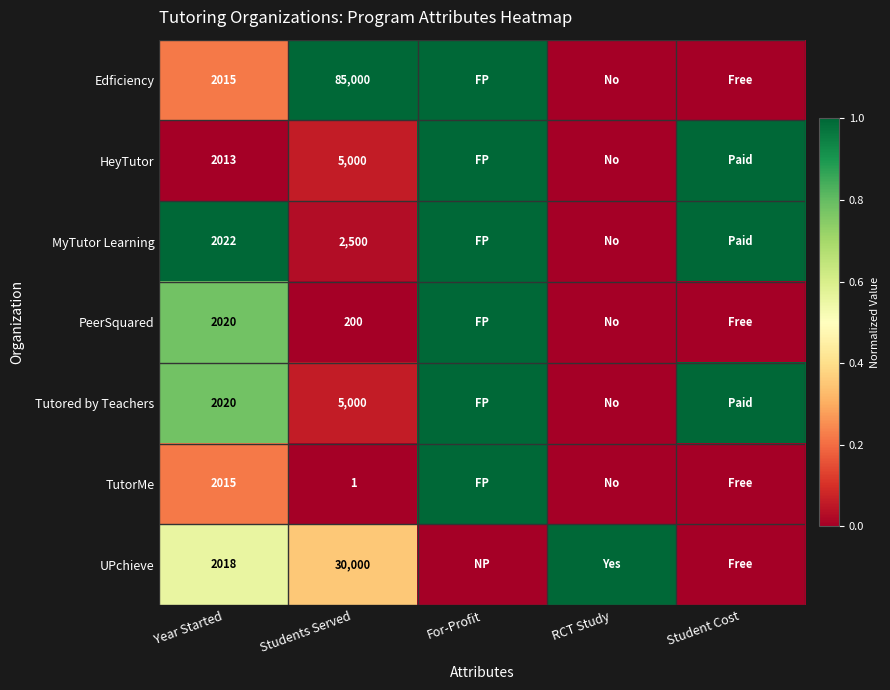

At which category is the sum across all series the highest?

For-Profit